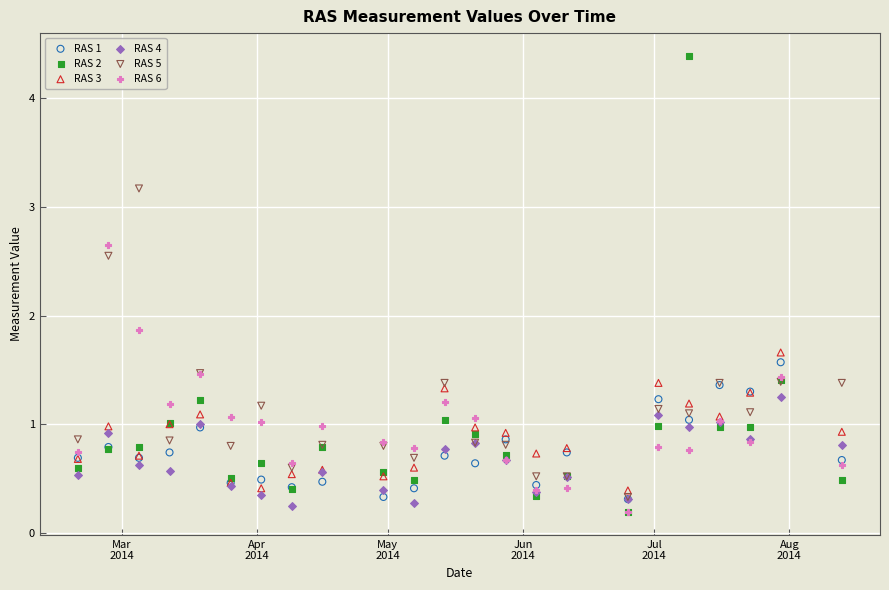

Across all series, what Y value is closest to 2?

1.9